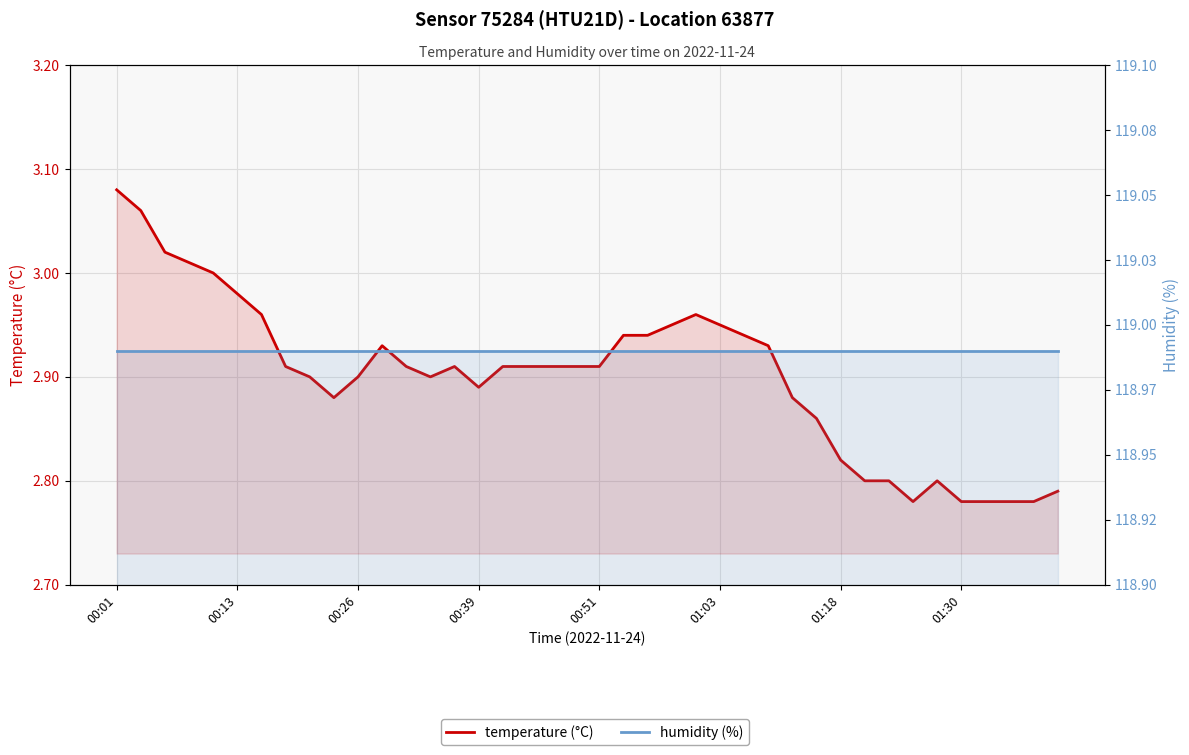

True or false: humidity (%) has a value of 206.0 at 00:39.

False